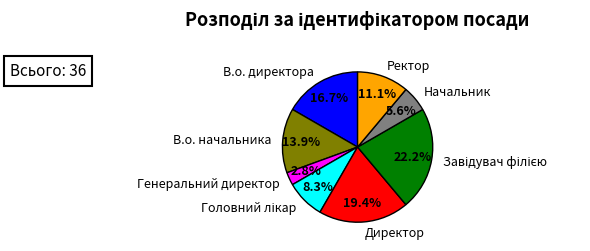

To the nearest percent, what is the average slice percentage?

12%